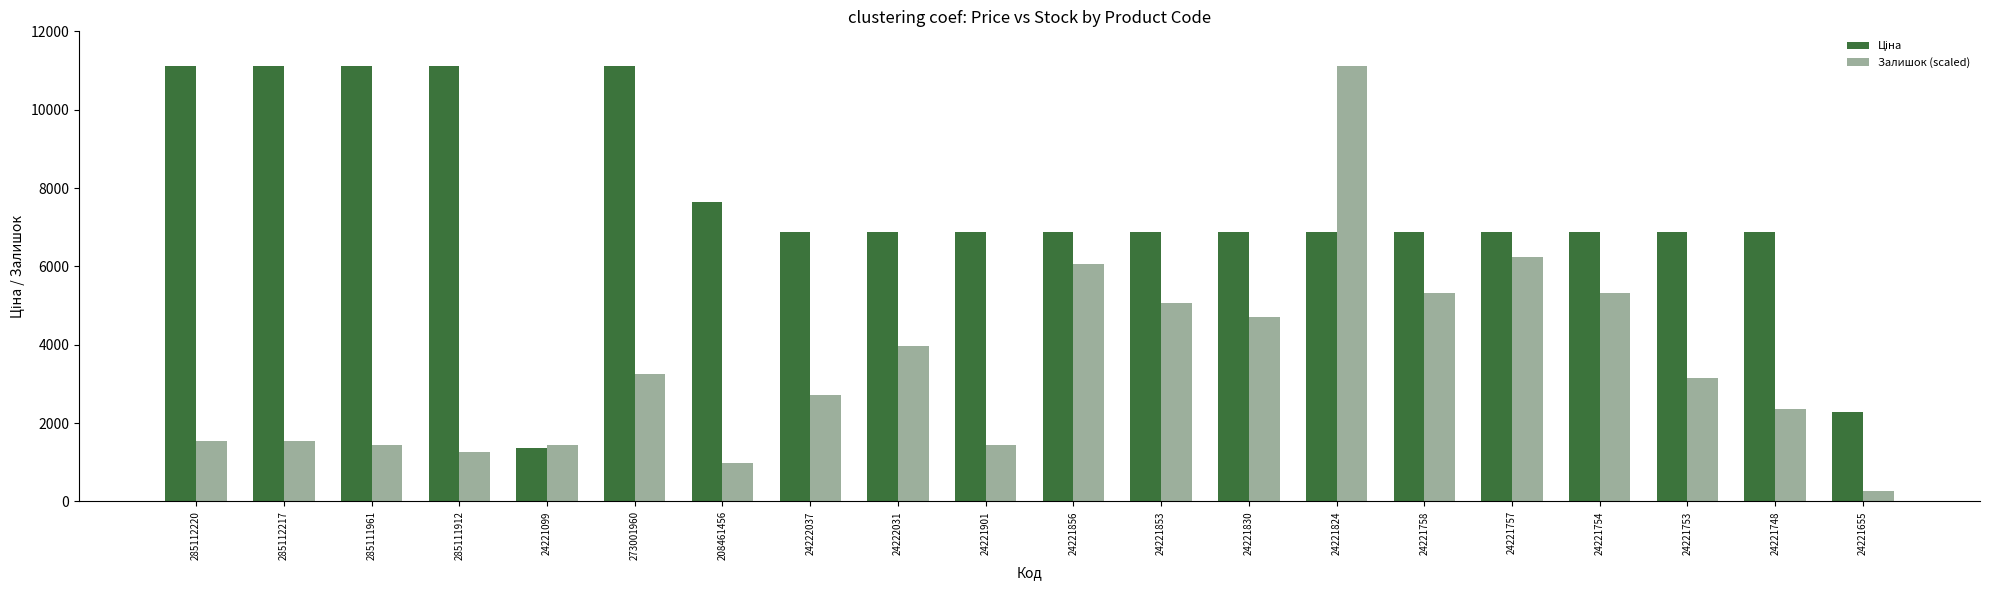

What is the label of the 17th bar from the right?

285111912